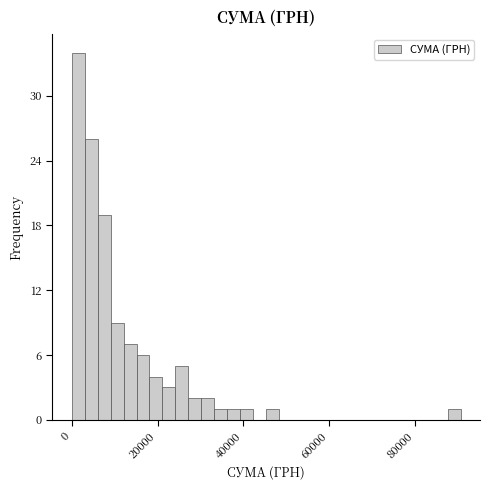

Around what value on the x-axis is the tallest bar? Give the approximate position of its centre, as read against the axis.

2000